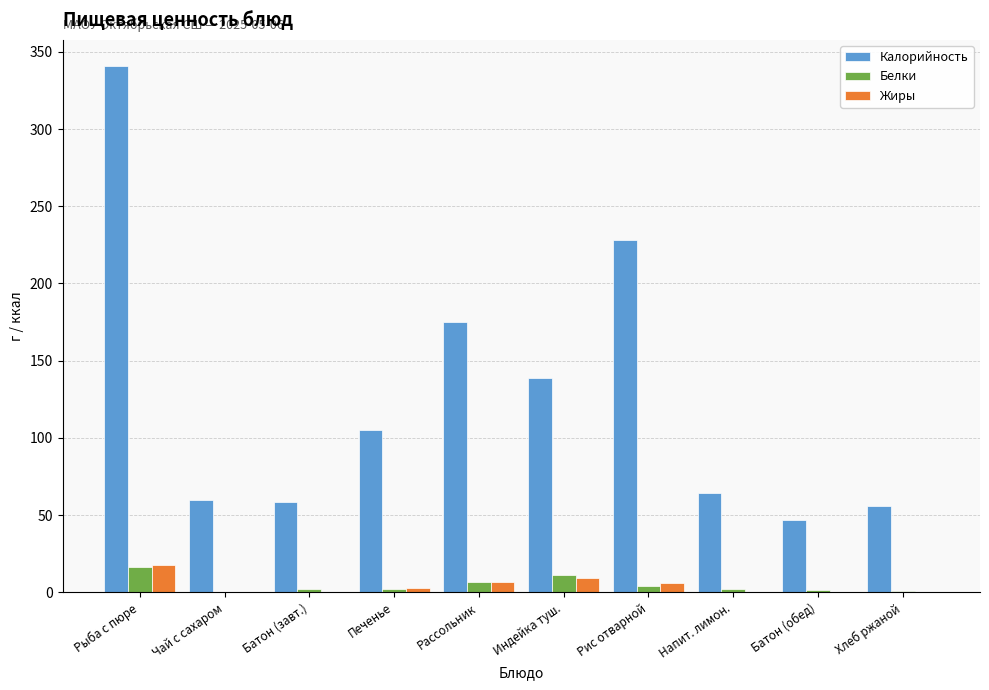

What is the sum of all Белки values?

48.0